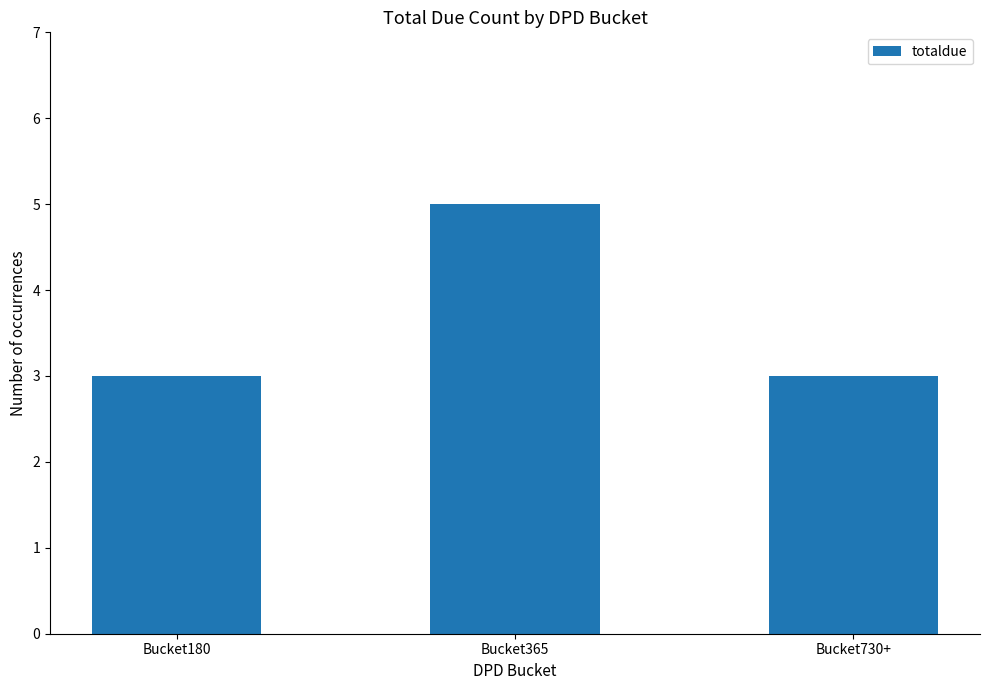

What is the change in value from Bucket365 to Bucket730+?

-2